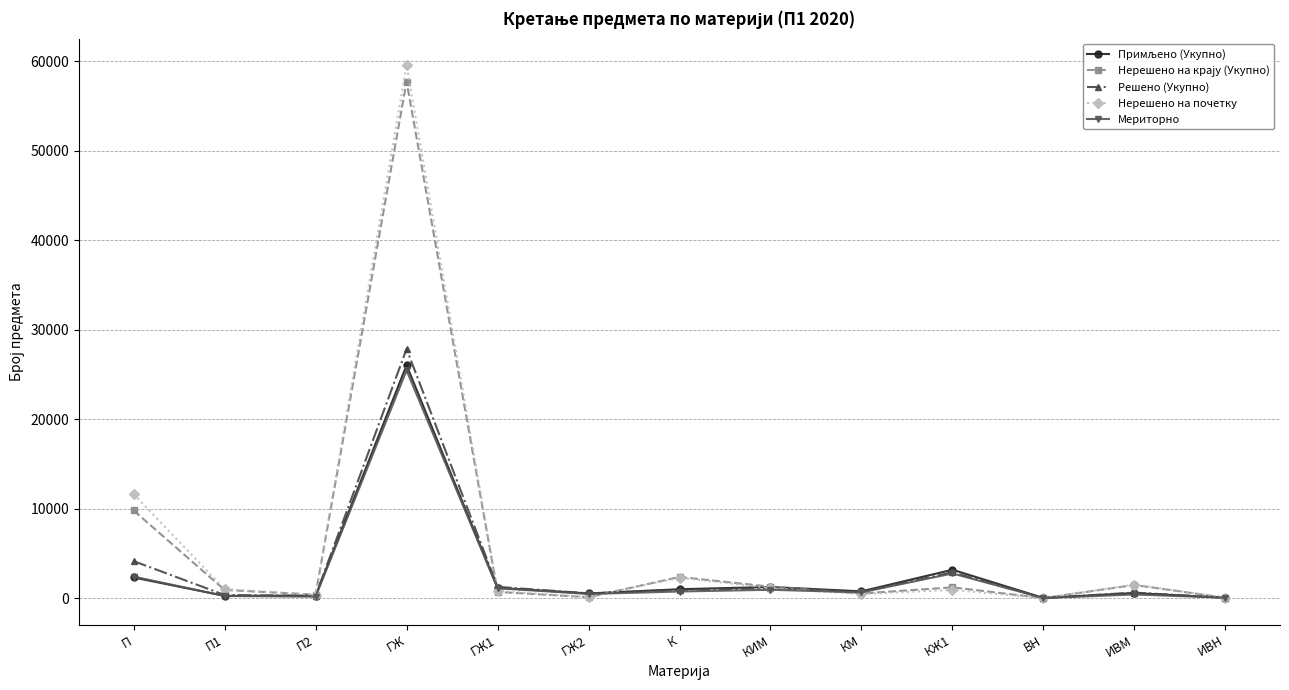

What is the spread (max minus min) of values at ГЖ?

34082